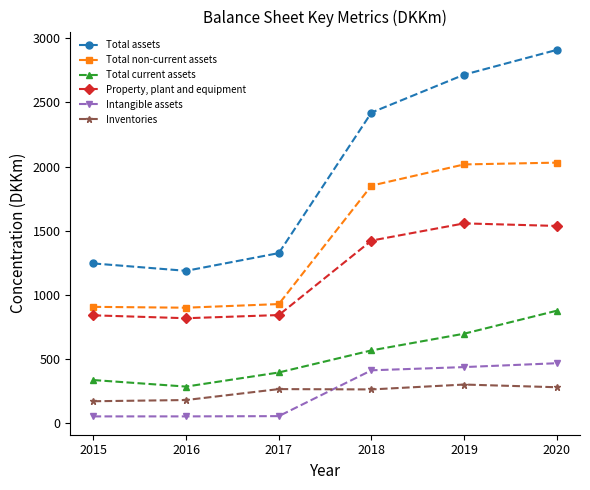

What is the difference between the maximum and second lowest values in the Property, plant and equipment series?

716.0